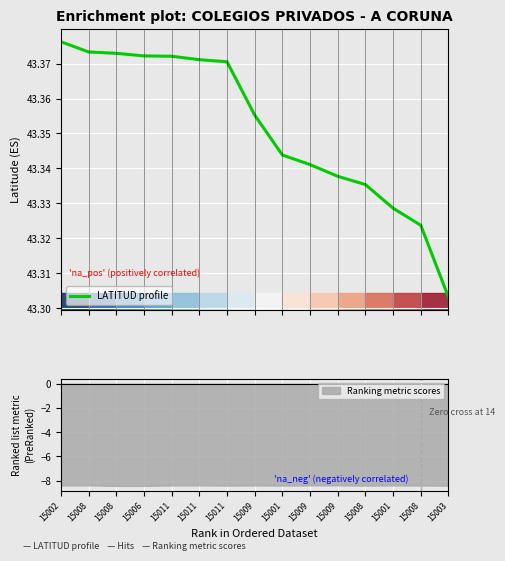

Rank the categories by value from lowest to highest.

15003, 15008, 15001, 15008, 15009, 15009, 15001, 15009, 15011, 15011, 15011, 15006, 15008, 15008, 15002